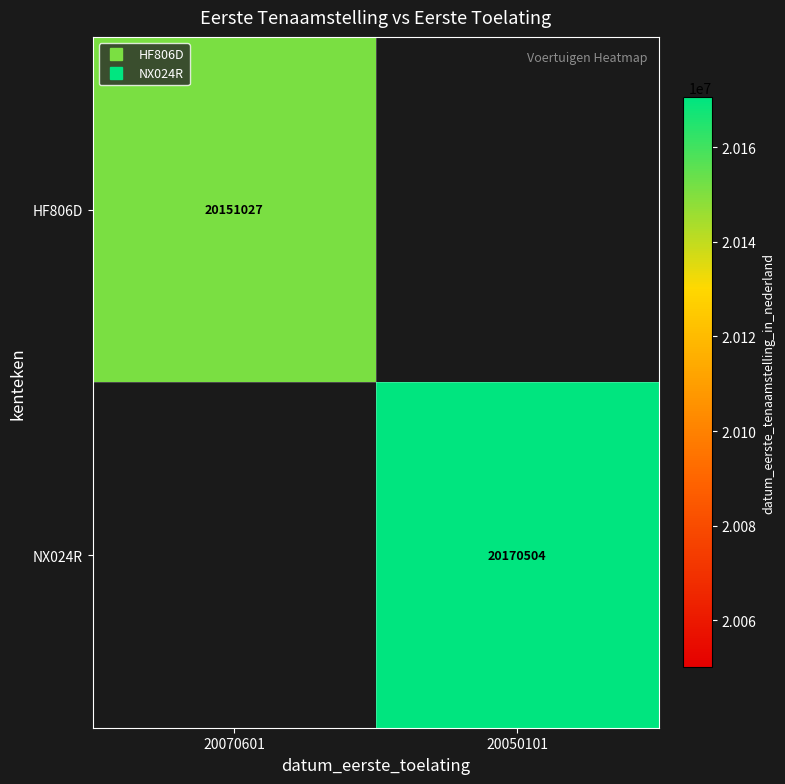

How many data points does each series have?

2